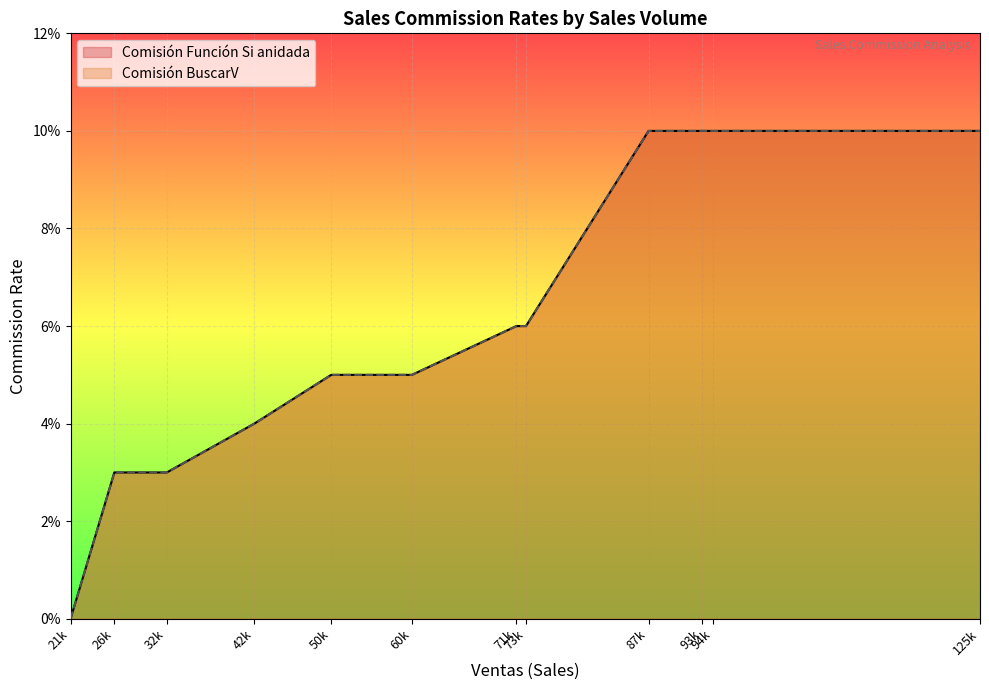

What are all the series names shown in the legend?

Comisión Función Si anidada, Comisión BuscarV